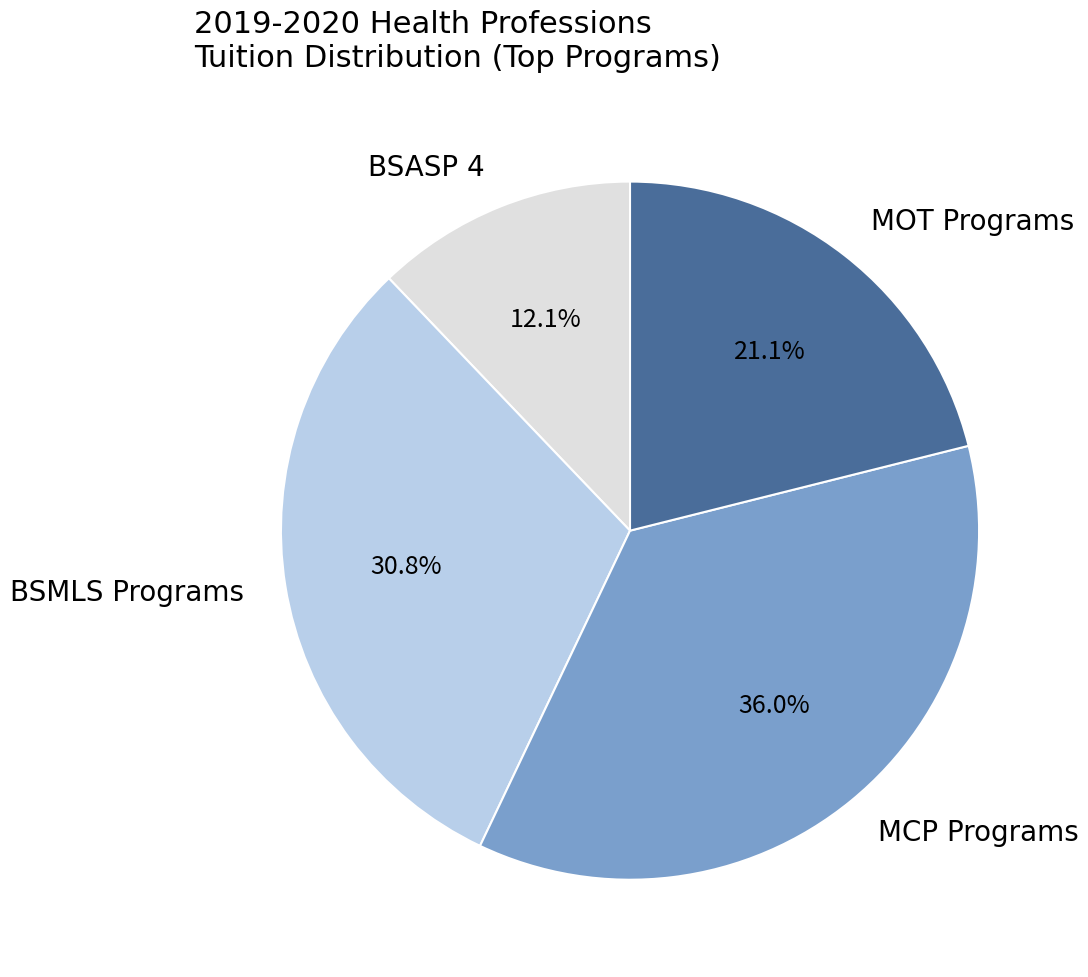

How many segments does this pie chart have?

4